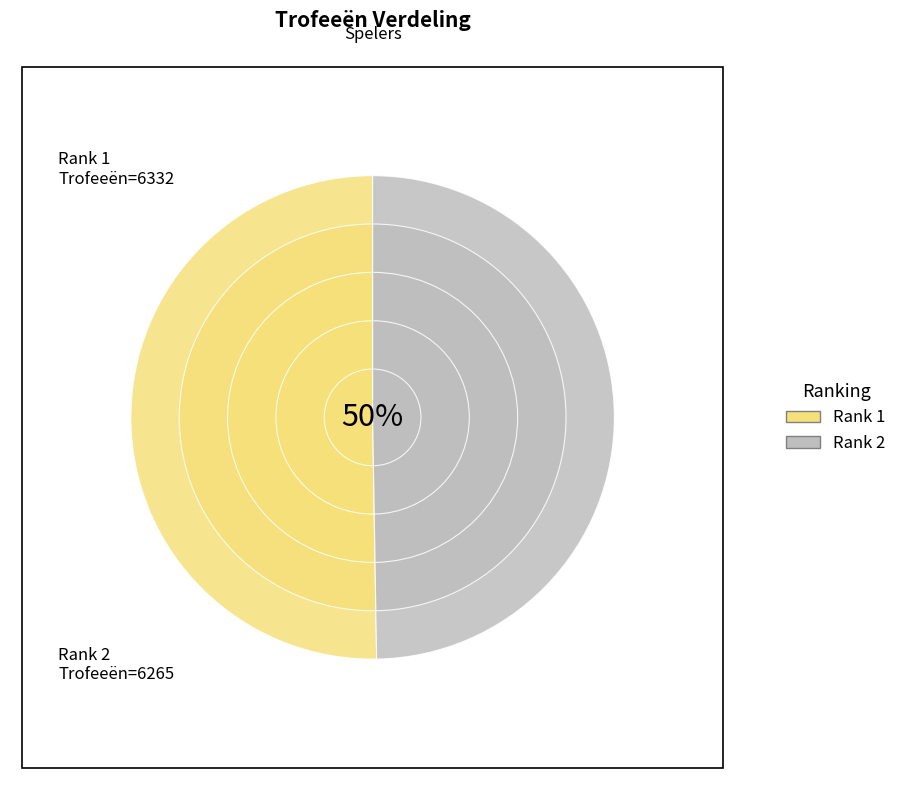

What is the majority slice?

1